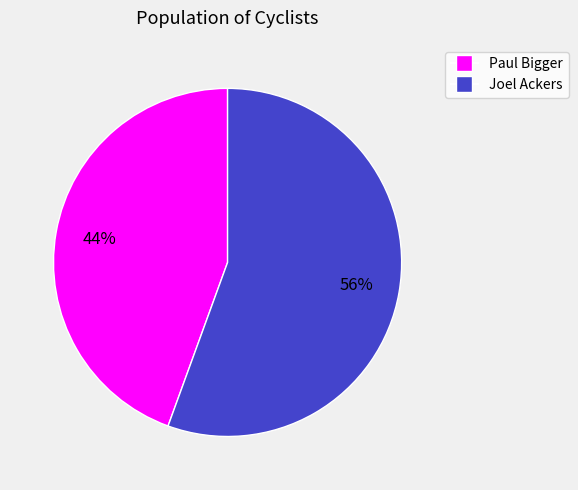

To the nearest percent, what is the average slice percentage?

50%